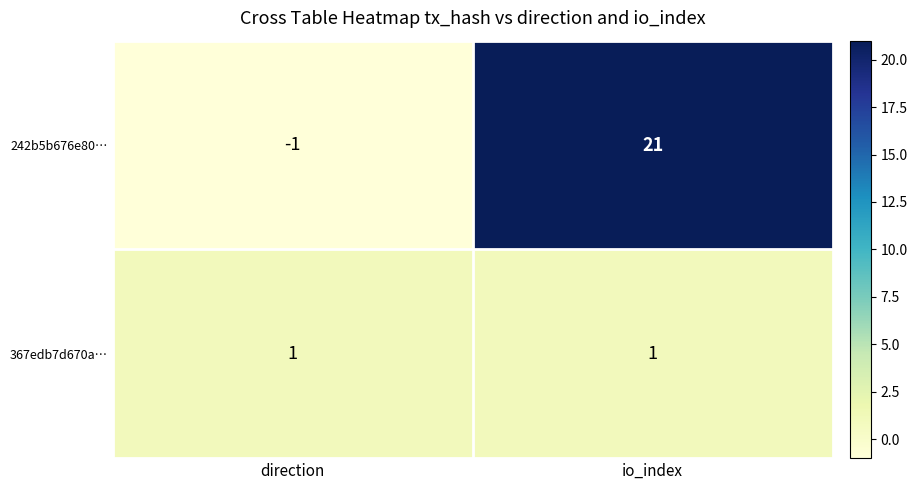

Which series has the widest spread of values?

242b5b676e80…